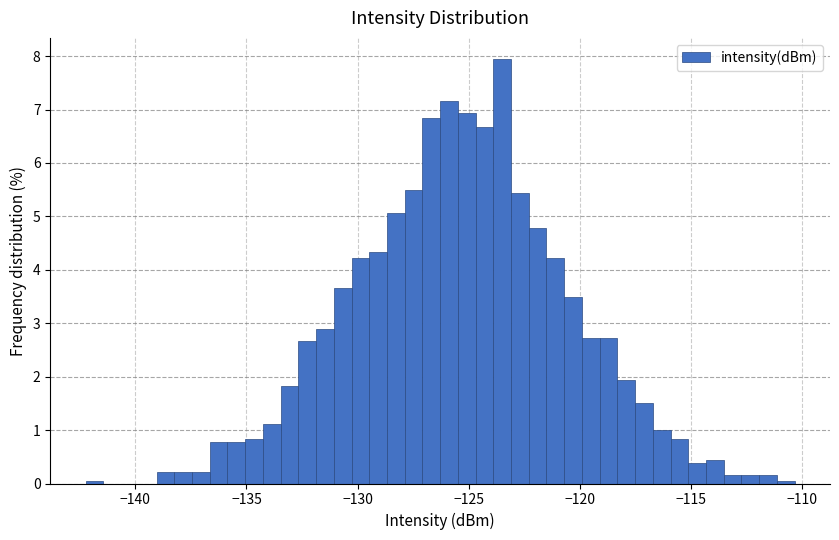

Read against the x-axis, roughly where is the centre of the tallest bar?

-123.5